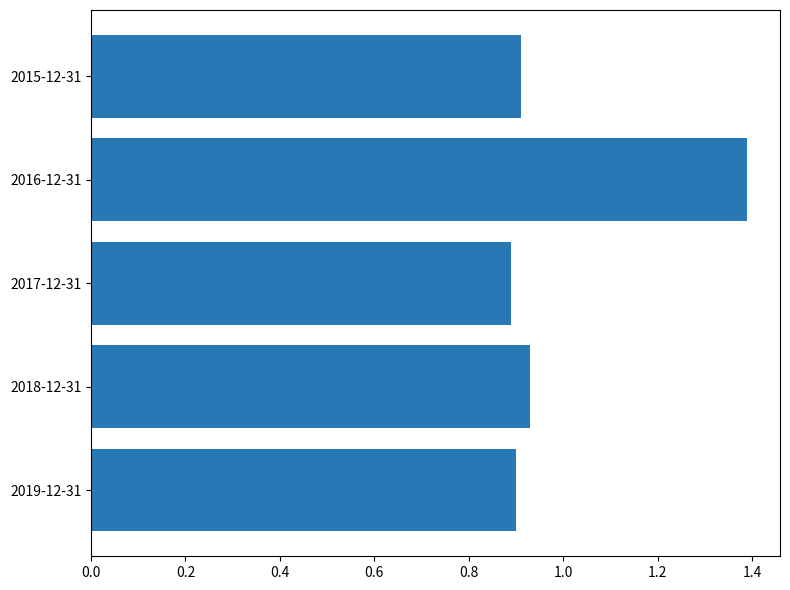

Count the values in the range 0 to 1.

4